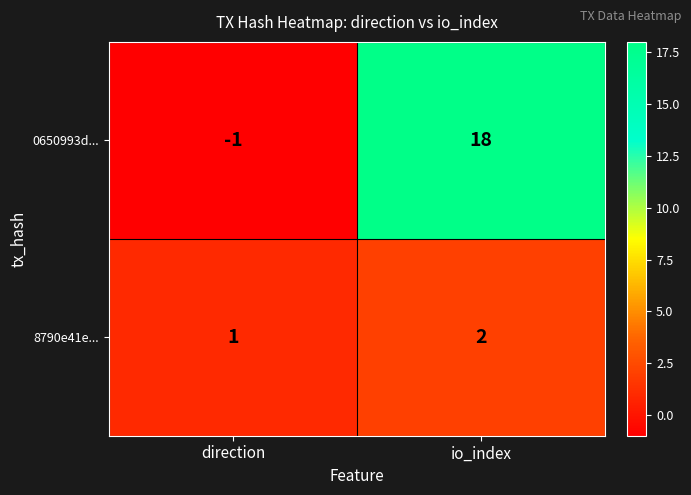

The value of 0650993d... at io_index is 18. True or false?

True